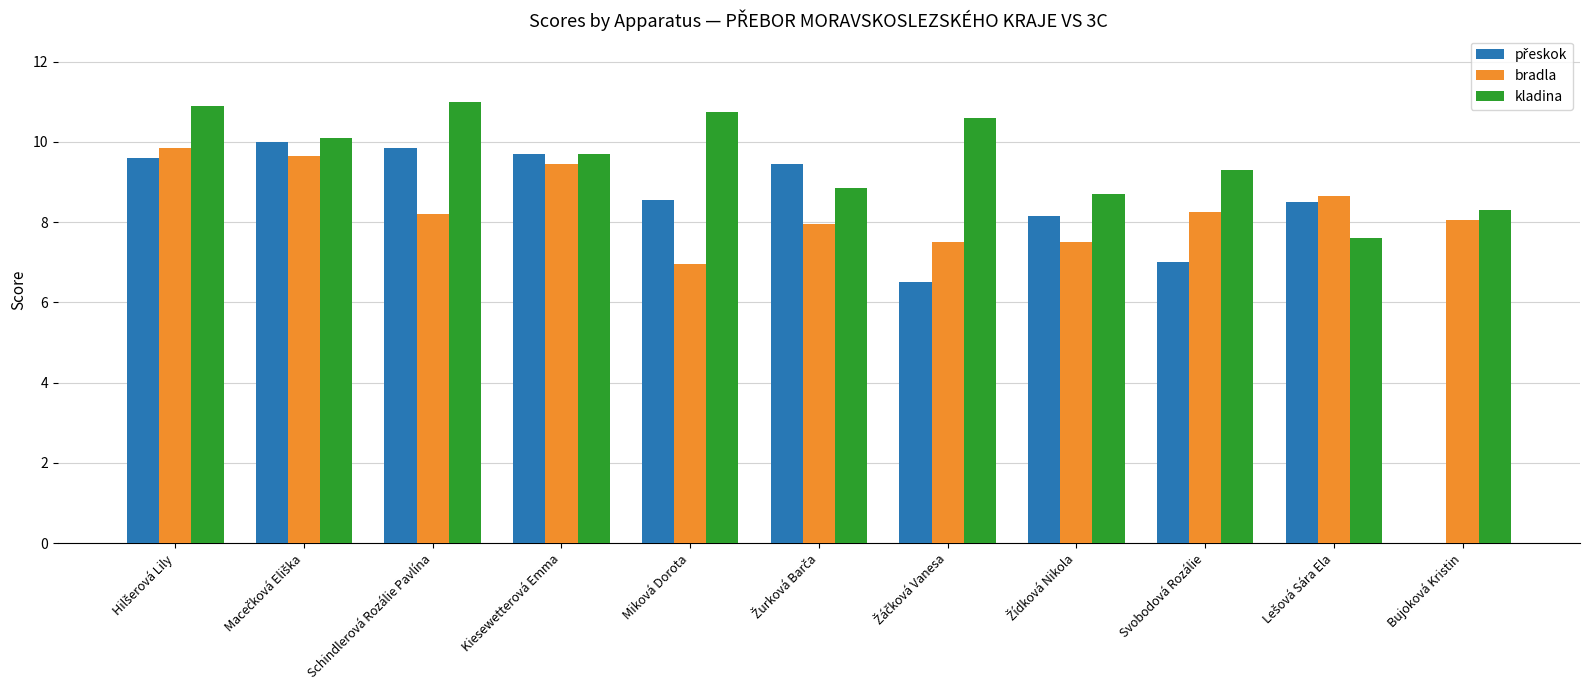

True or false: kladina has a value of 15.6 at Svobodová Rozálie.

False